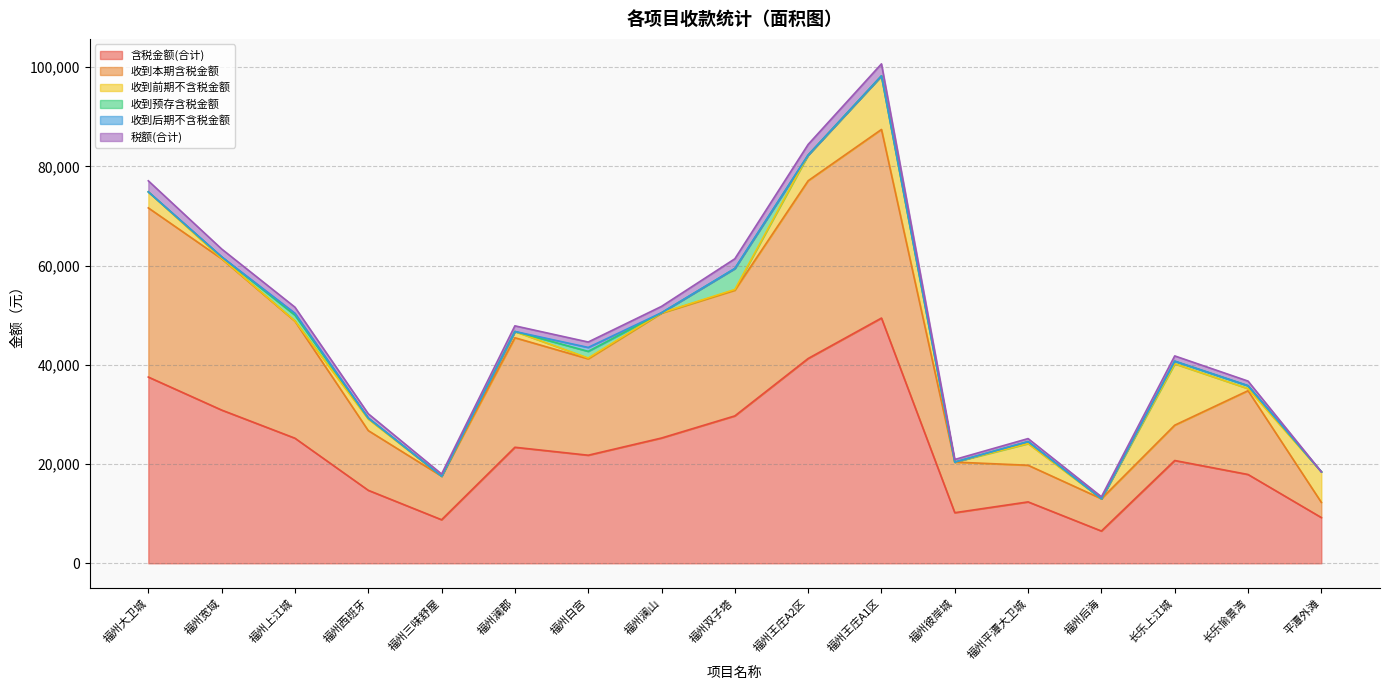

Reading right to left, extract all data points from this chart.

含税金额(合计): 9220.4	17903.9	20722.7	6506.5	12379.3	10201.7	49436.5	41284.4	29712.7	25254.2	21786.8	23391.5	8782.2	14716.6	25217.4	30892.7	37545.8
收到本期含税金额: 3055.5	16890.6	7119.6	6506.5	7385.7	10201.7	38021.0	35833.8	25335.5	25190.8	19433.0	22076.5	8781.3	12036.3	23589.2	30498.7	34099.6
收到前期不含税金额: 6164.9	421.2	12373.4	0.0	4365.4	0.0	10805.8	5183.6	152.1	50.3	162.4	1260.8	0.0	2333.3	53.5	84.3	3233.9
收到预存含税金额: 0.0	592.0	530.5	0.0	405.6	0.0	0.7	4.2	4225.2	13.1	1341.6	0.0	0.9	196.9	1154.4	309.6	0.0
收到后期不含税金额: 0.0	0.0	0.0	0.0	0.0	0.0	0.0	0.0	0.0	0.0	792.5	0.0	0.0	0.0	396.2	0.0	0.0
税额(合计): 0.0	922.7	1060.2	407.2	604.6	527.7	2414.1	2131.4	1958.2	1280.2	1092.1	1140.9	438.1	862.8	1218.7	1576.3	2223.7